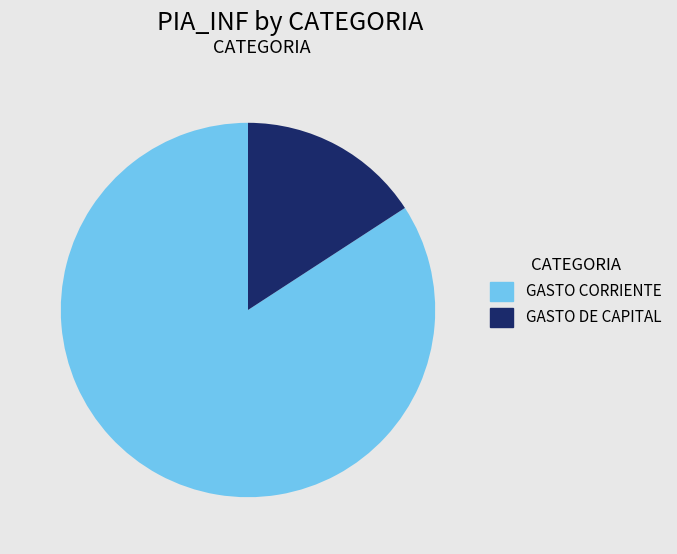

Combined, do GASTO DE CAPITAL and GASTO CORRIENTE account for over 50%?

Yes